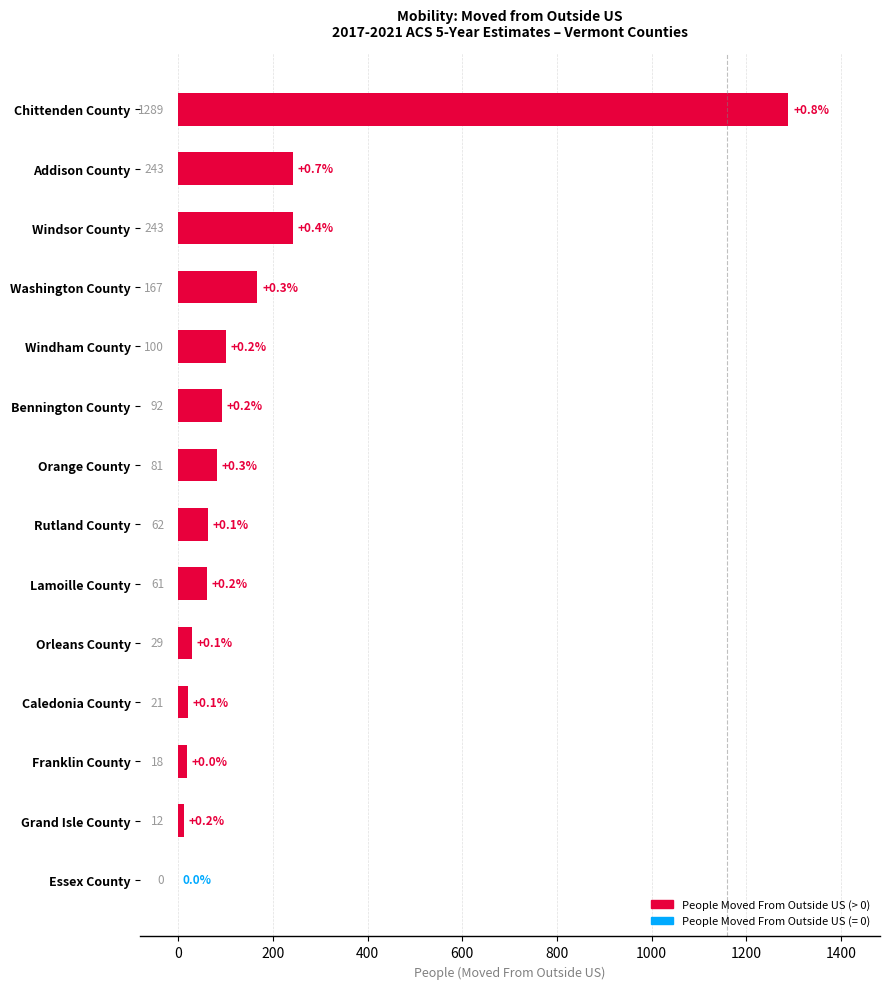

Read the value at Bennington County.

92